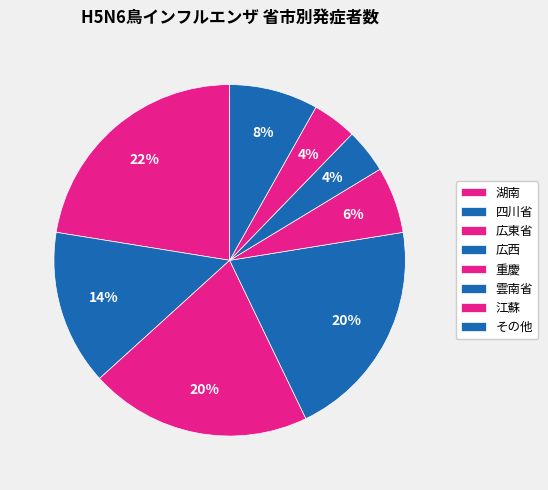

Is 広西 the majority of the pie?

No